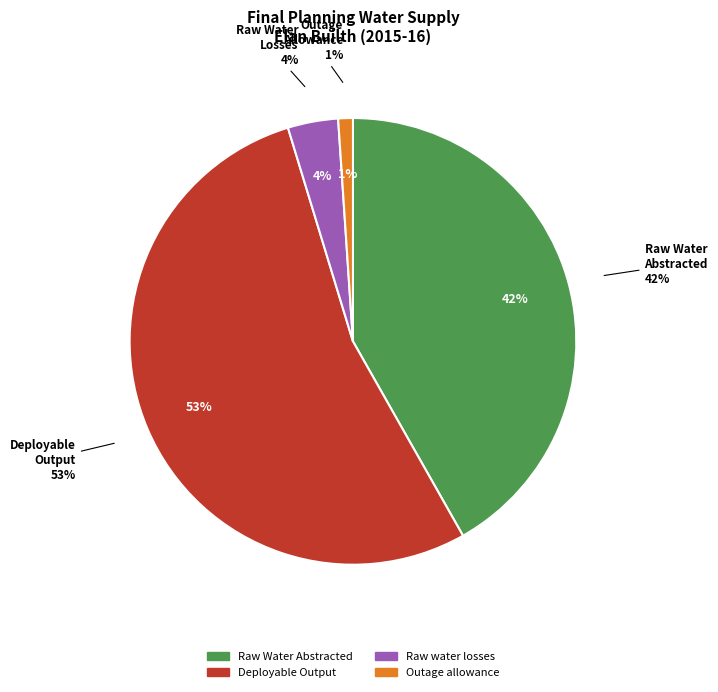

Is it true that Deployable Output is 66% of the pie?

False